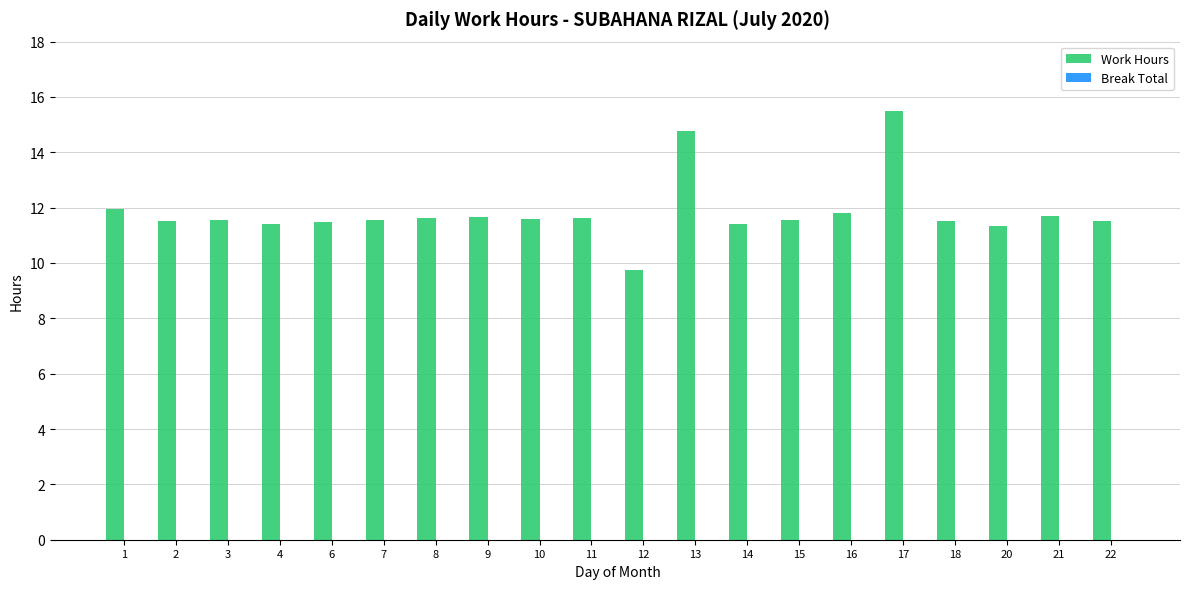

Between 17 and 16, which is larger?

17